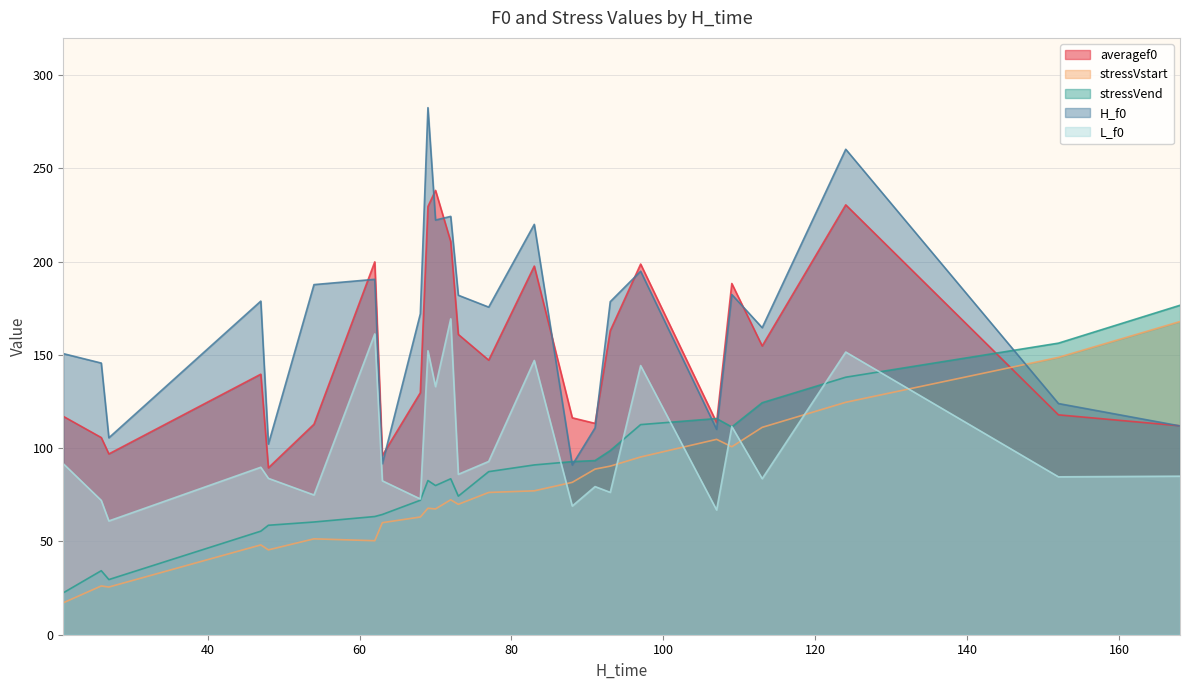

True or false: stressVstart and H_f0 intersect in this chart.

True